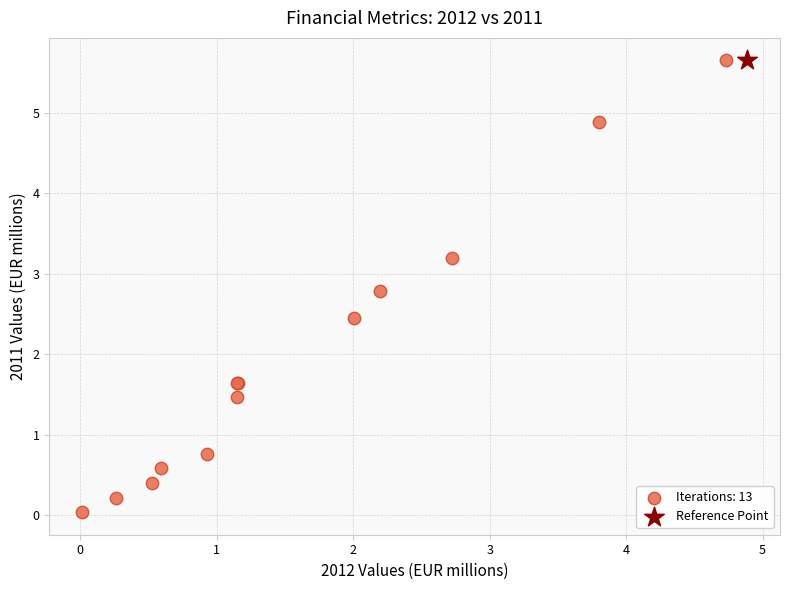

What are all the series names shown in the legend?

Iterations: 13, Reference Point